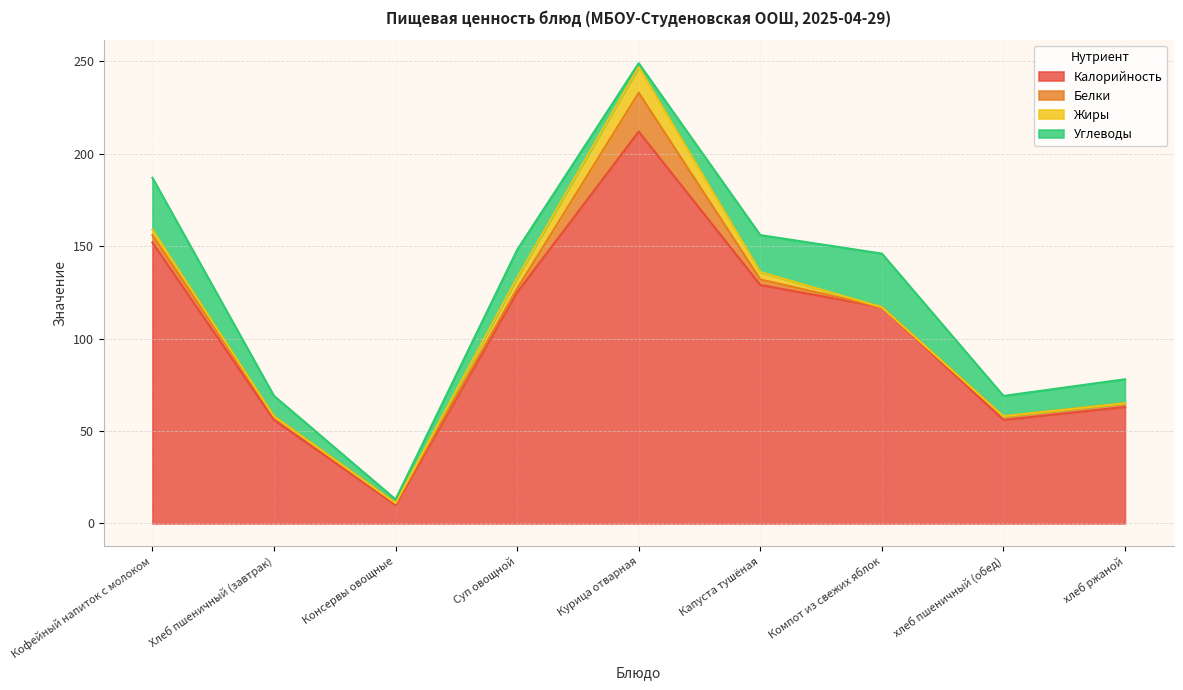

What is the maximum value shown in the chart?

212